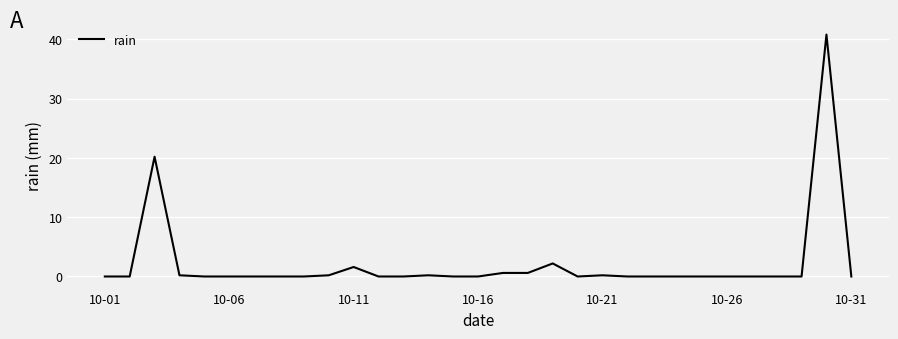

What is the maximum value shown in the chart?

40.8